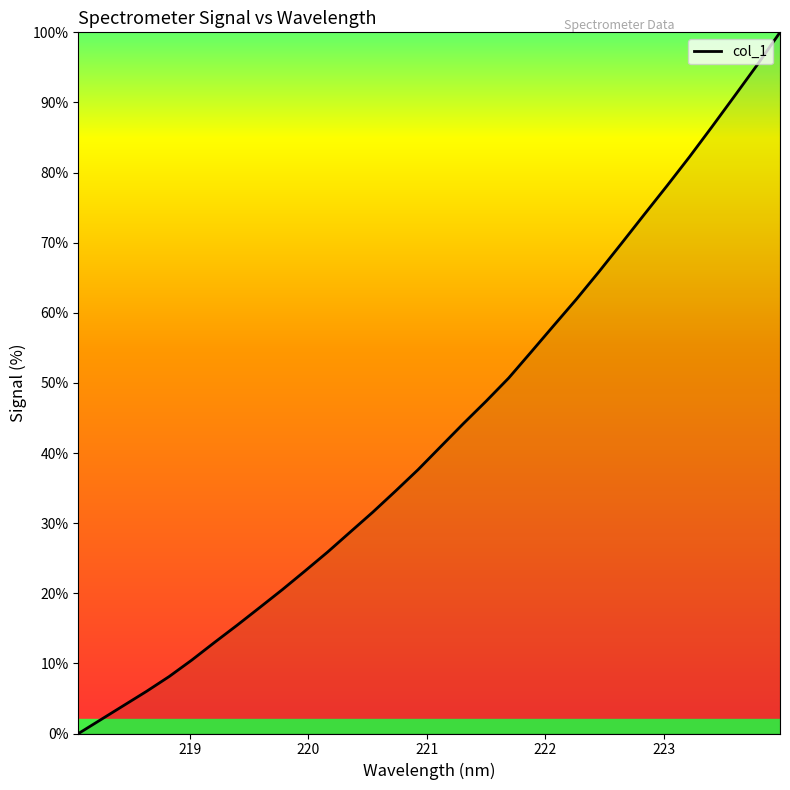

What is the greatest value displayed?

100.0